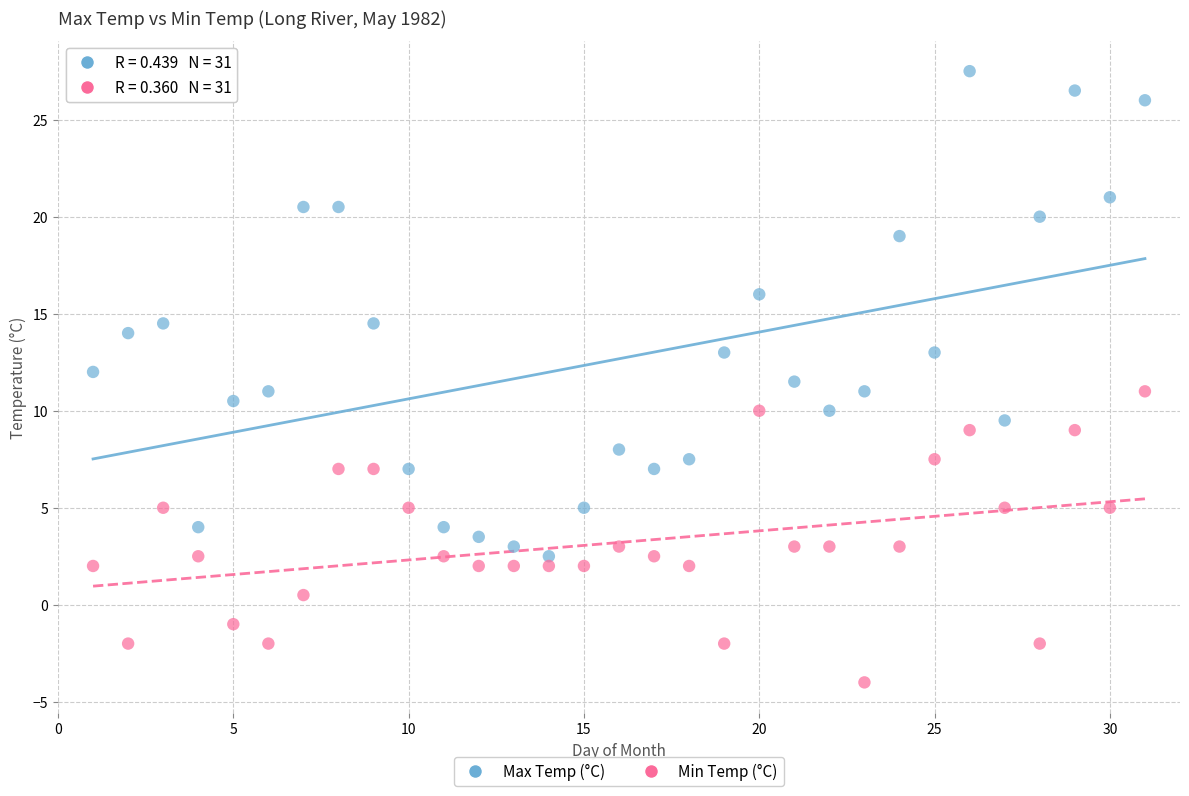

Which series has the widest spread of Y values?

Max Temp (°C)